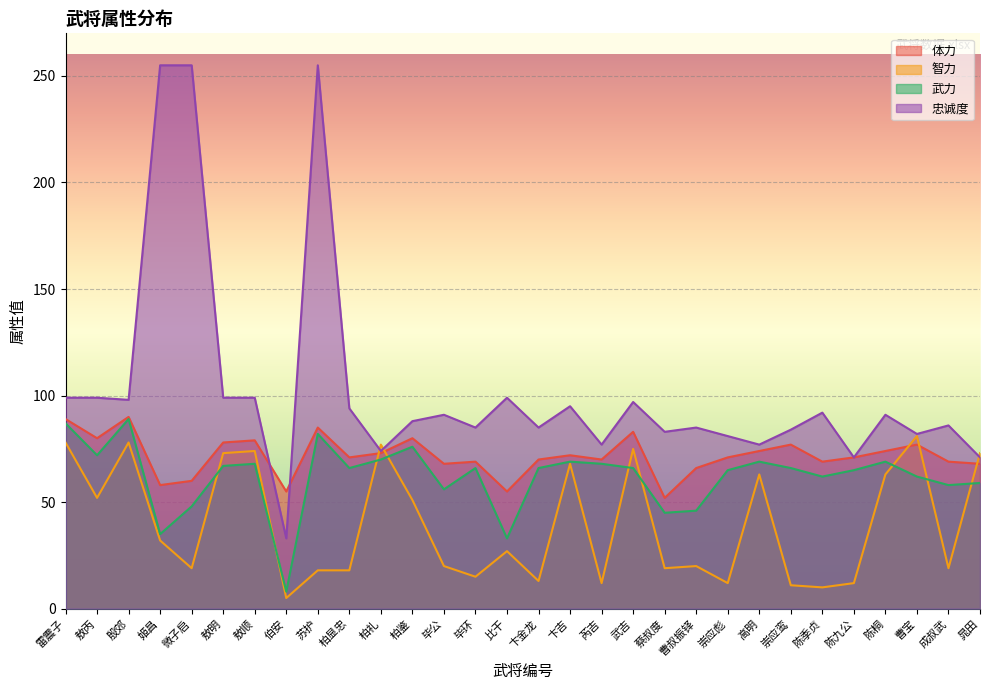

The value of 忠诚度 at 柏鉴 is 117. True or false?

False